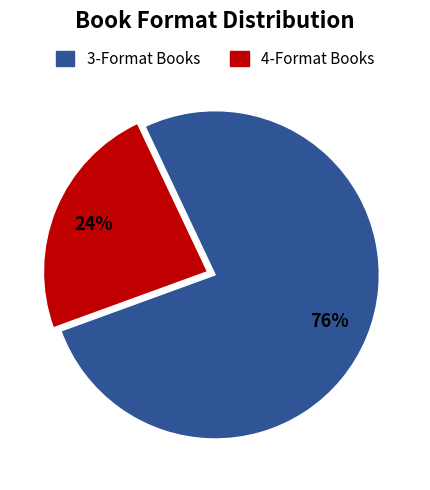

Is the sum of 4-Format Books and 3-Format Books greater than half?

Yes